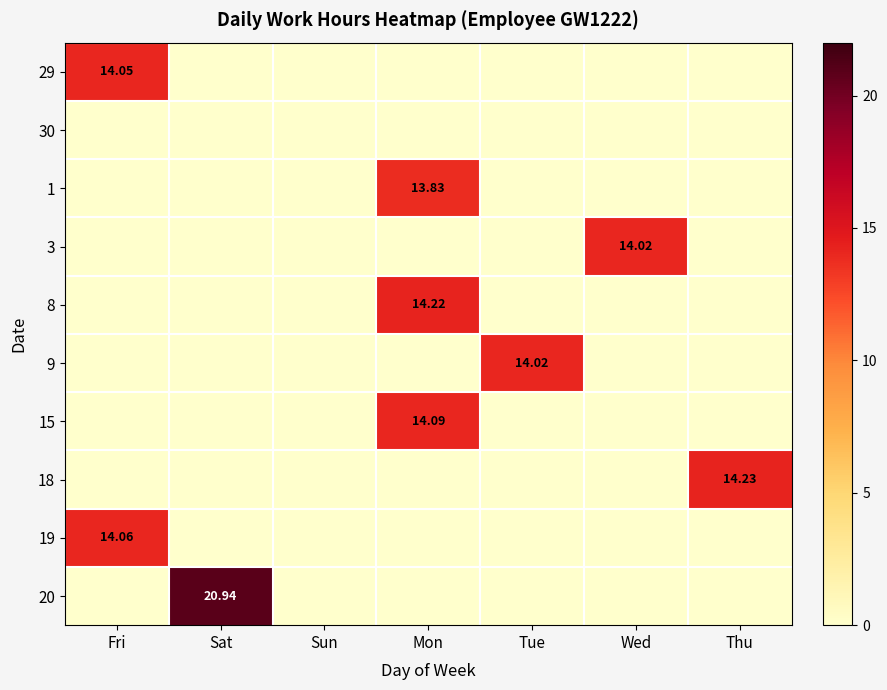

What is the difference between the maximum and minimum values in the 9 series?

14.0